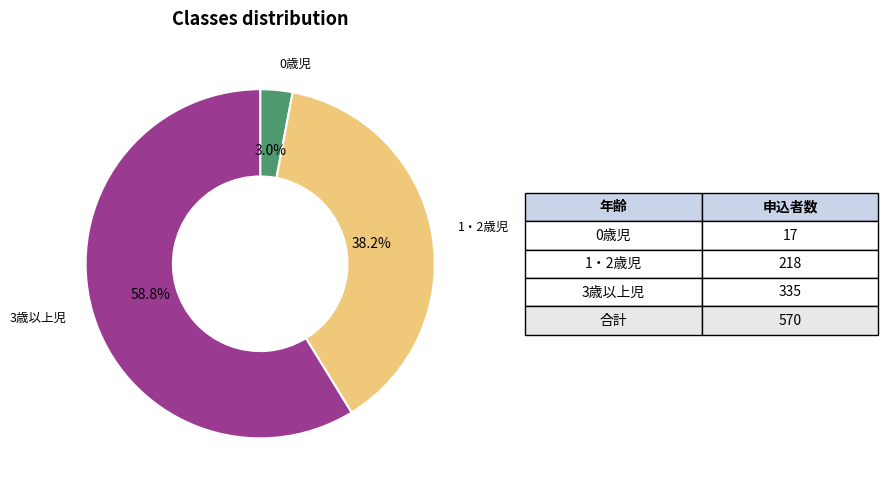

What is the smallest slice in the pie chart?

0歳児